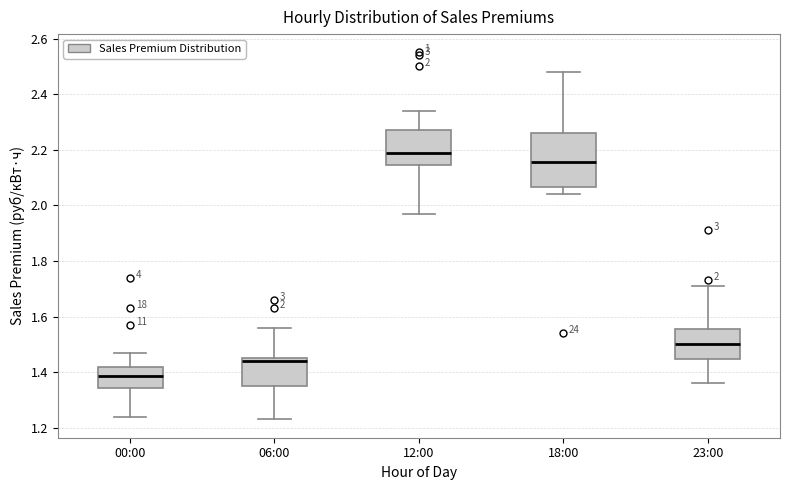

Which box's median line is the highest?

12:00